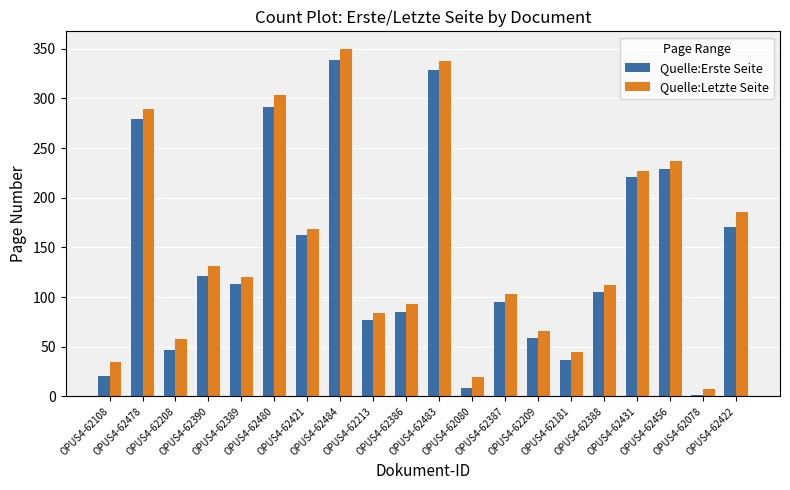

What is the highest value of the Quelle:Erste Seite series?

339